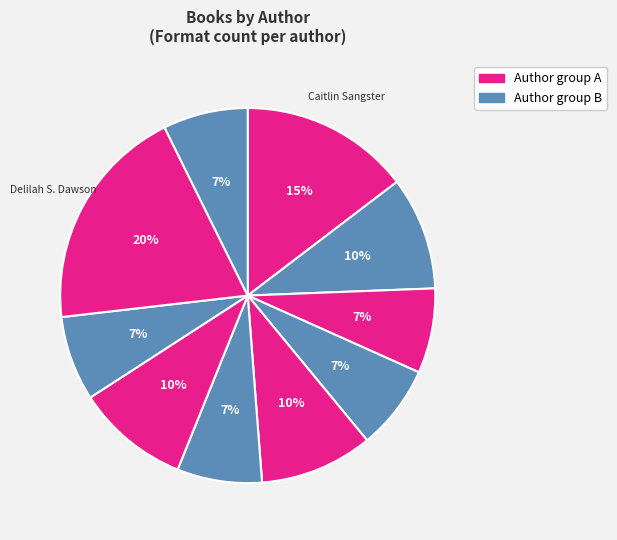

How many slices are in this pie chart?

10